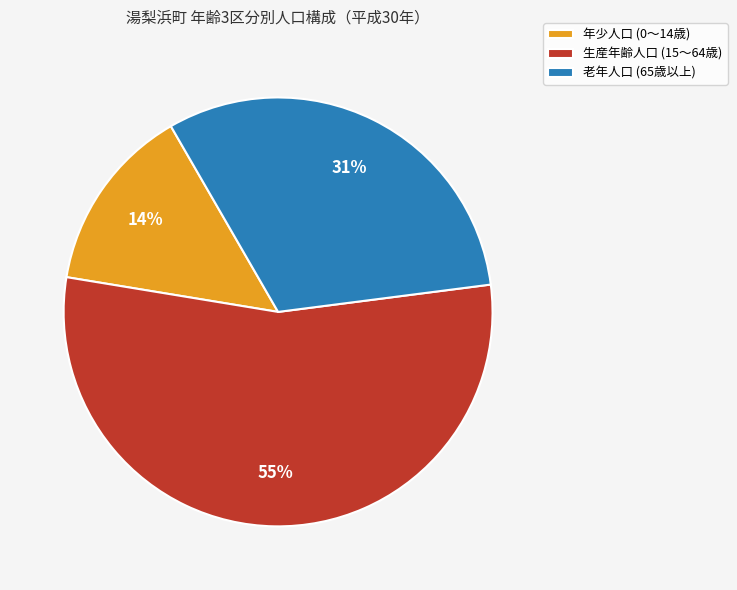

Approximately how many times larger is the value at 老年人口 (65歳以上) compared to 年少人口 (0～14歳)?

2.2